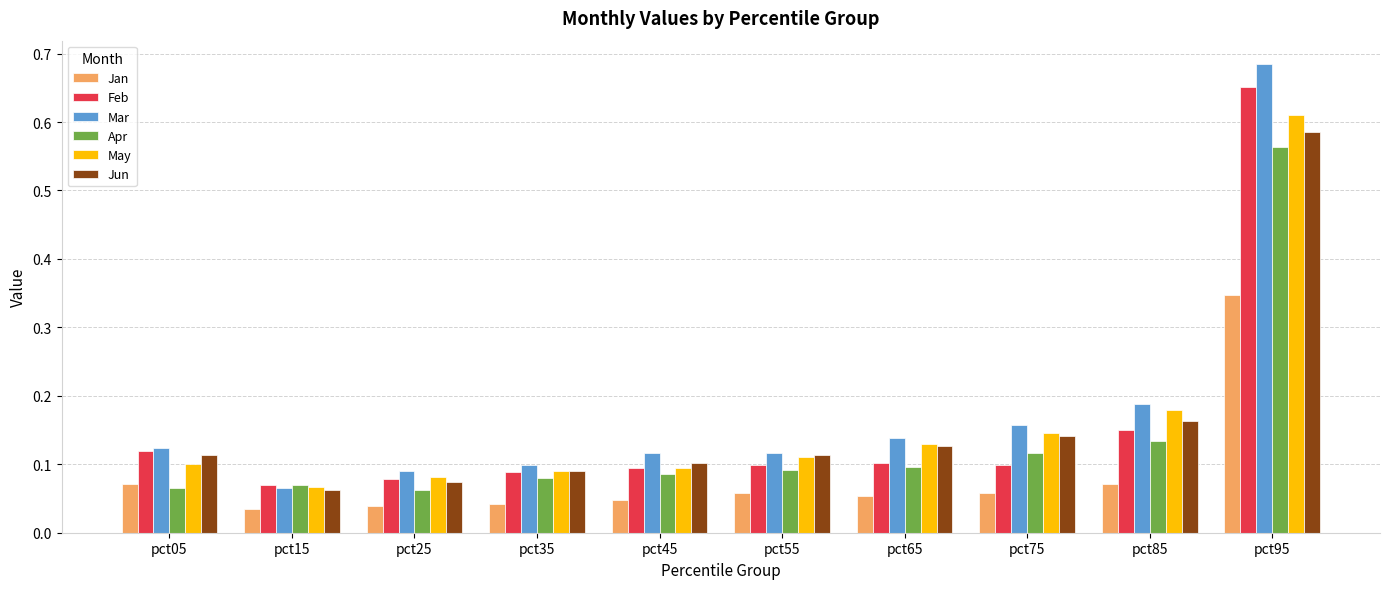

What are all the series names shown in the legend?

Jan, Feb, Mar, Apr, May, Jun